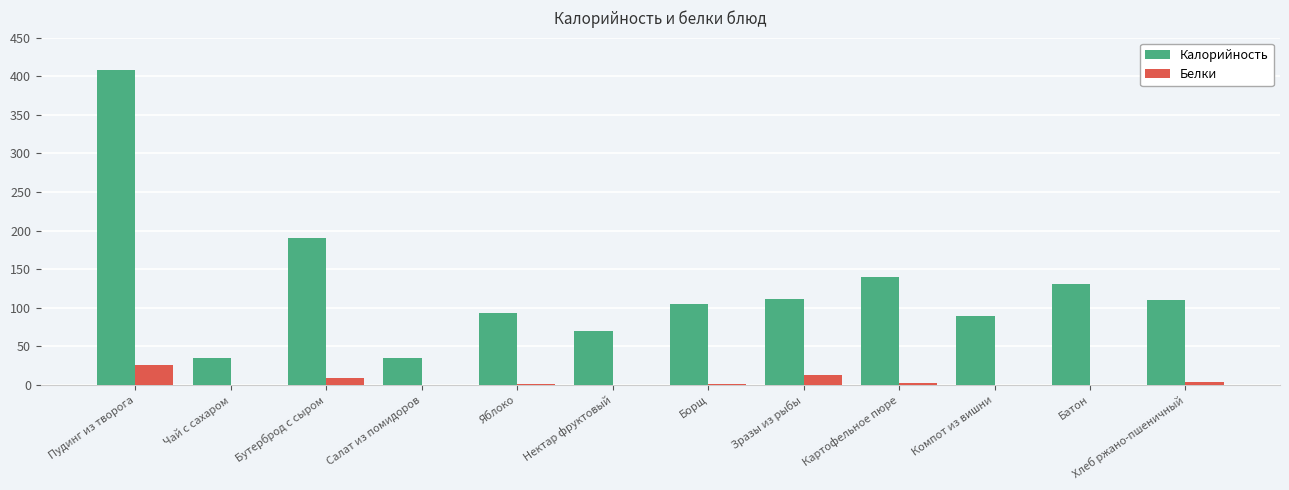

How many distinct data groups are displayed?

2